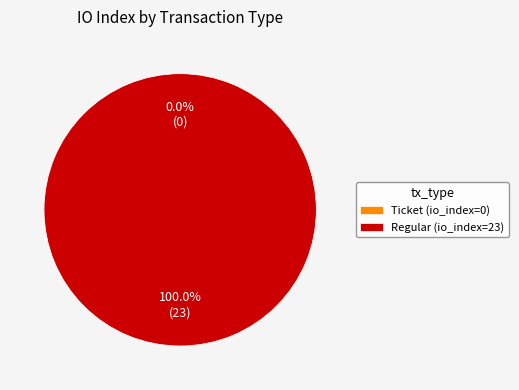

How many segments does this pie chart have?

2